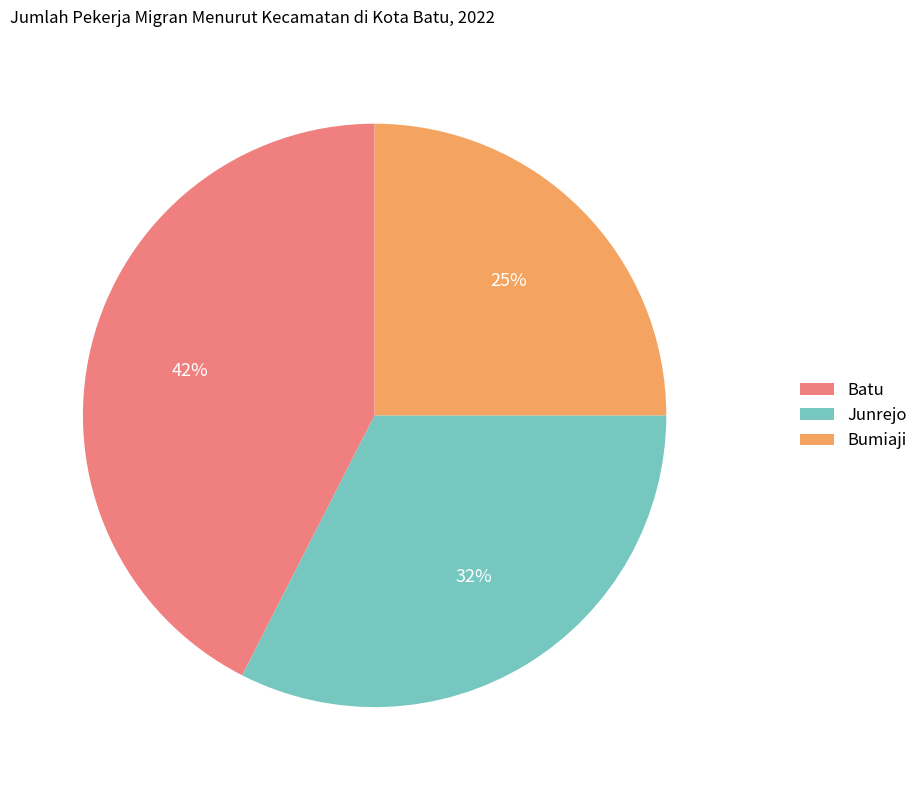

Is there a majority slice in this chart?

No